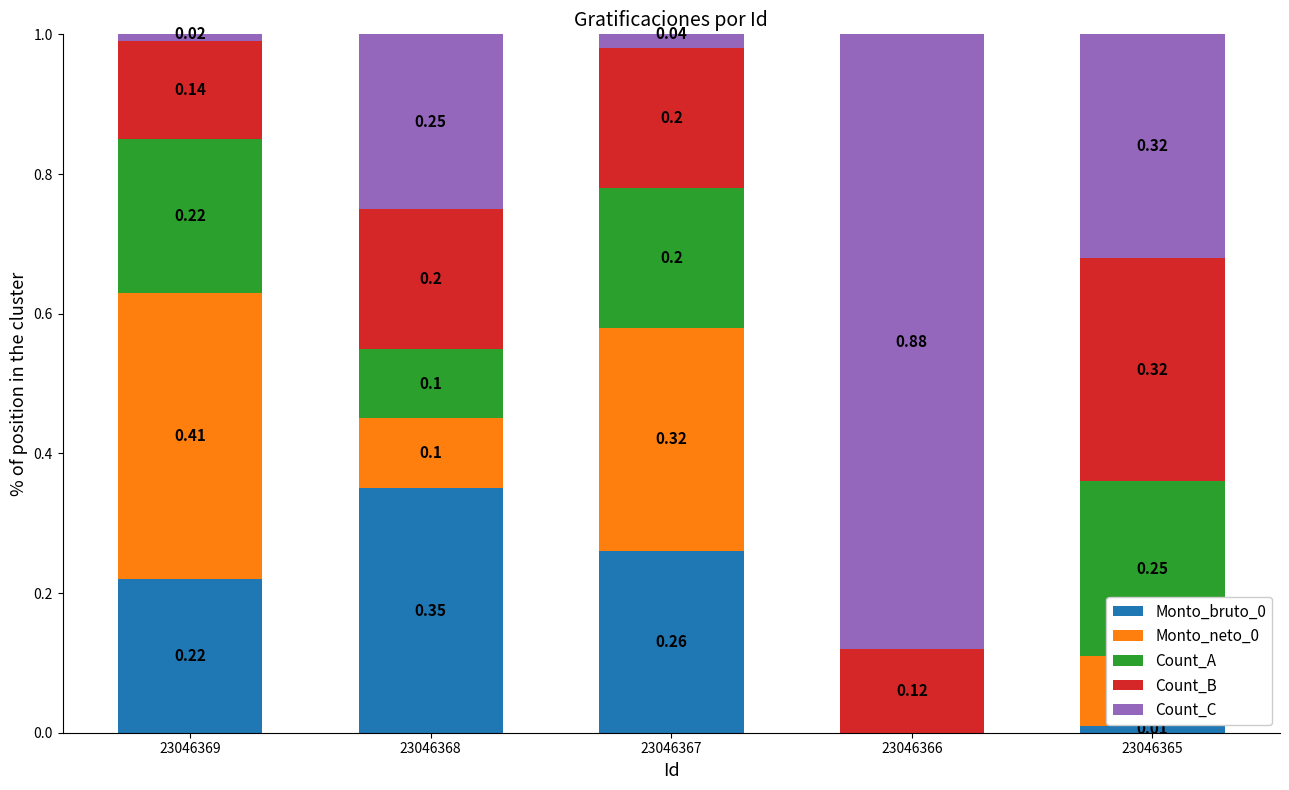

At which label does Count_B reach its minimum?

23046366